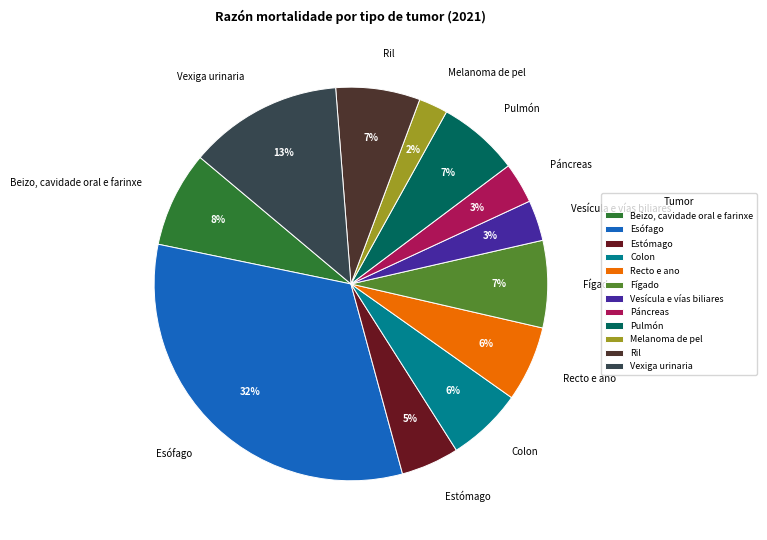

How many segments does this pie chart have?

12